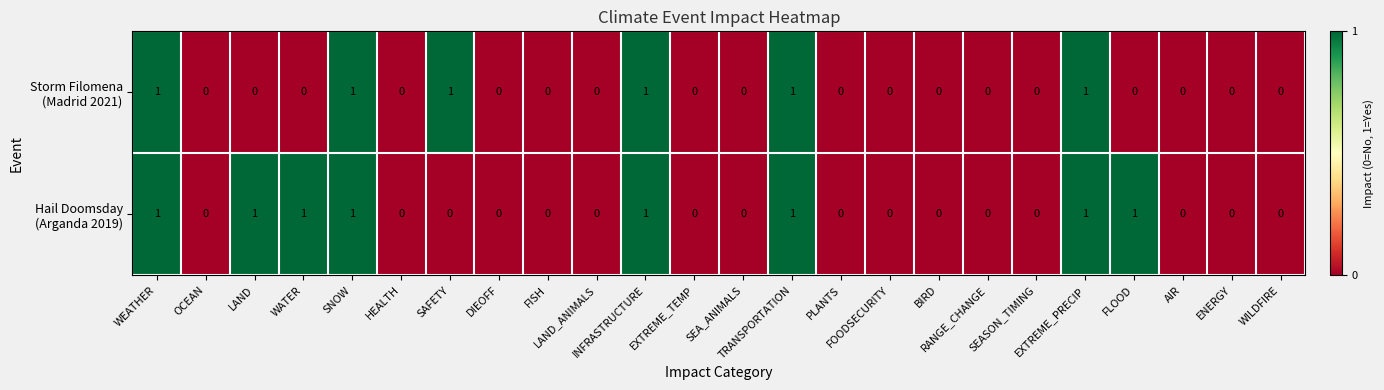

At how many categories does at least one series exceed 0?

9